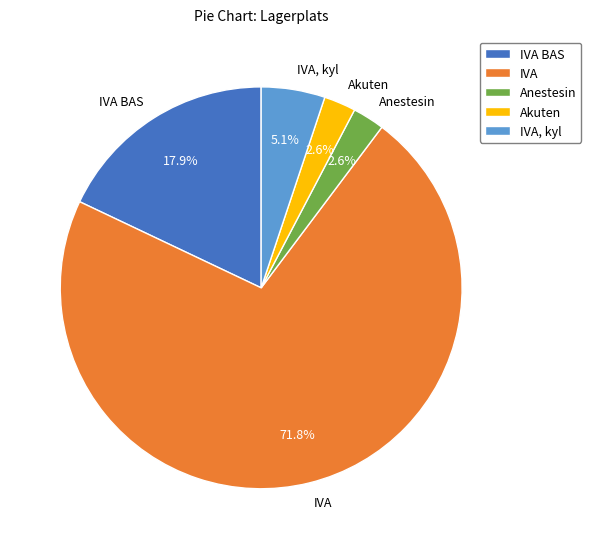

How many slices are in this pie chart?

5